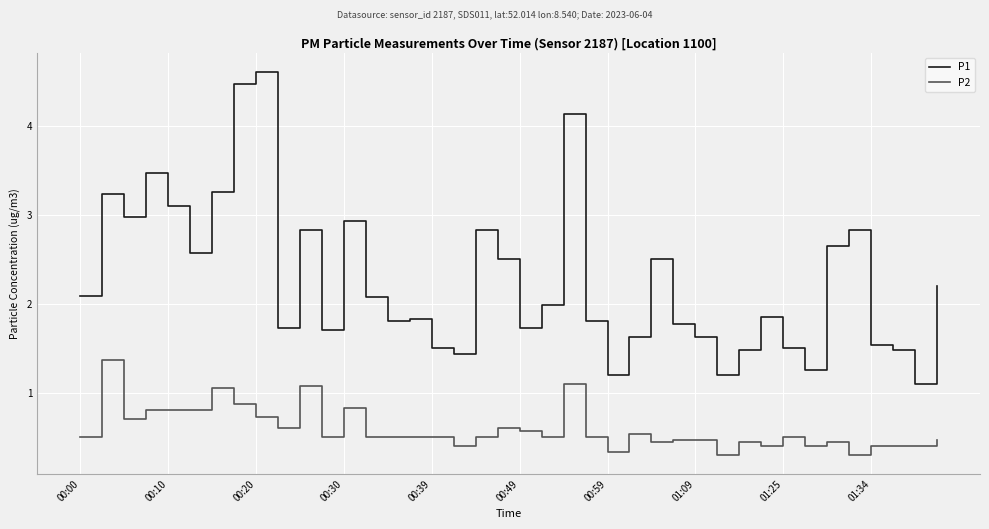

What is the minimum value for P2?

0.3